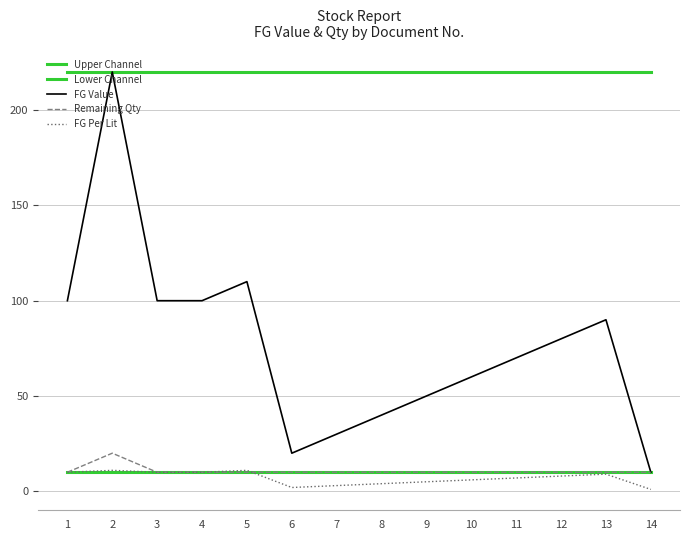

Does the chart have visible grid lines?

Yes